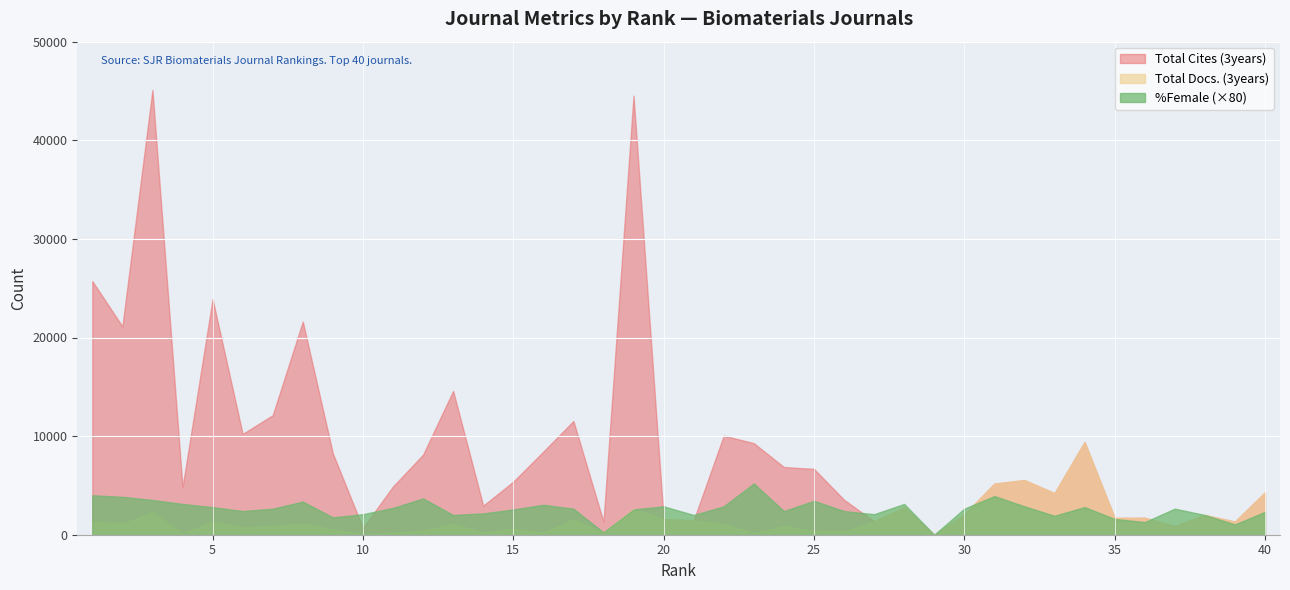

Rank the categories by Total Cites (3years) value from highest to lowest.

3, 19, 1, 5, 8, 2, 13, 7, 17, 6, 22, 34, 23, 16, 9, 12, 24, 25, 32, 15, 31, 11, 4, 40, 33, 26, 14, 28, 30, 38, 36, 35, 20, 21, 27, 39, 18, 37, 10, 29